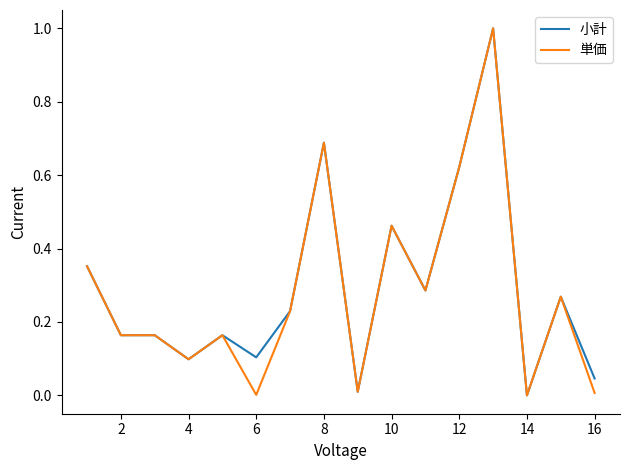

What is the maximum value for 小計?

1.0